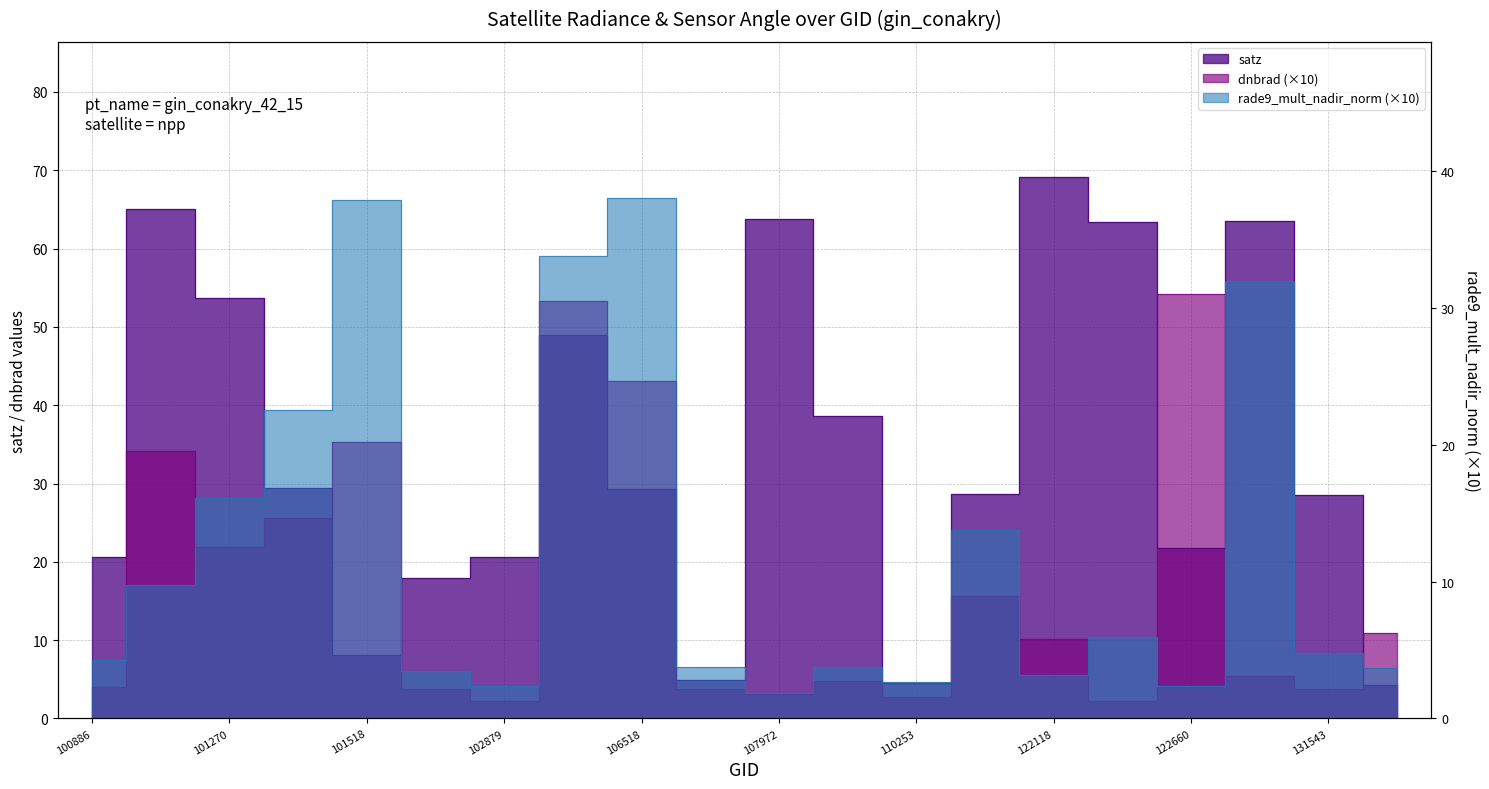

Which series has the largest total across all categories?

satz